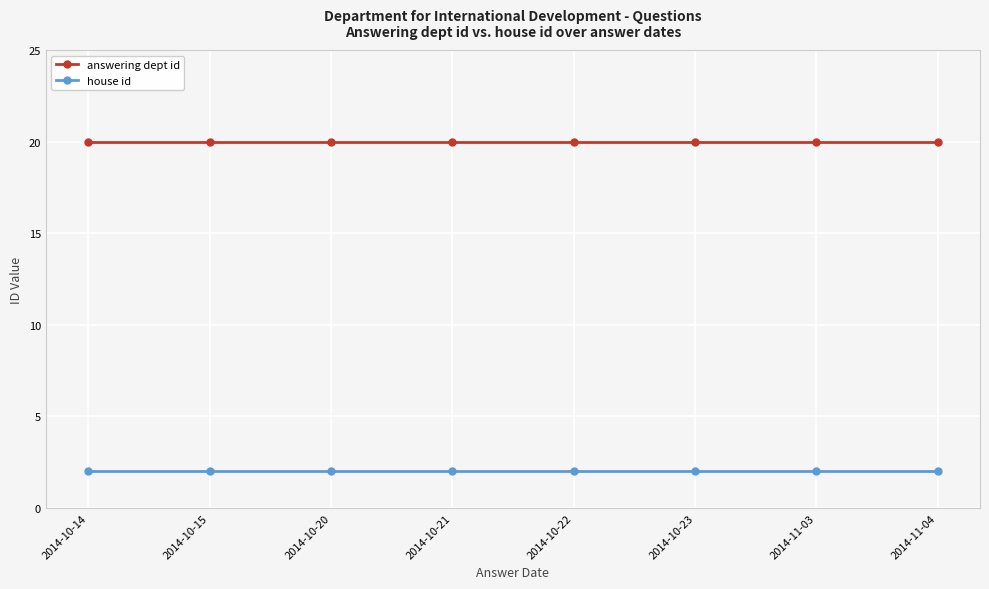

What is the spread (max minus min) of values at 2014-10-14?

18